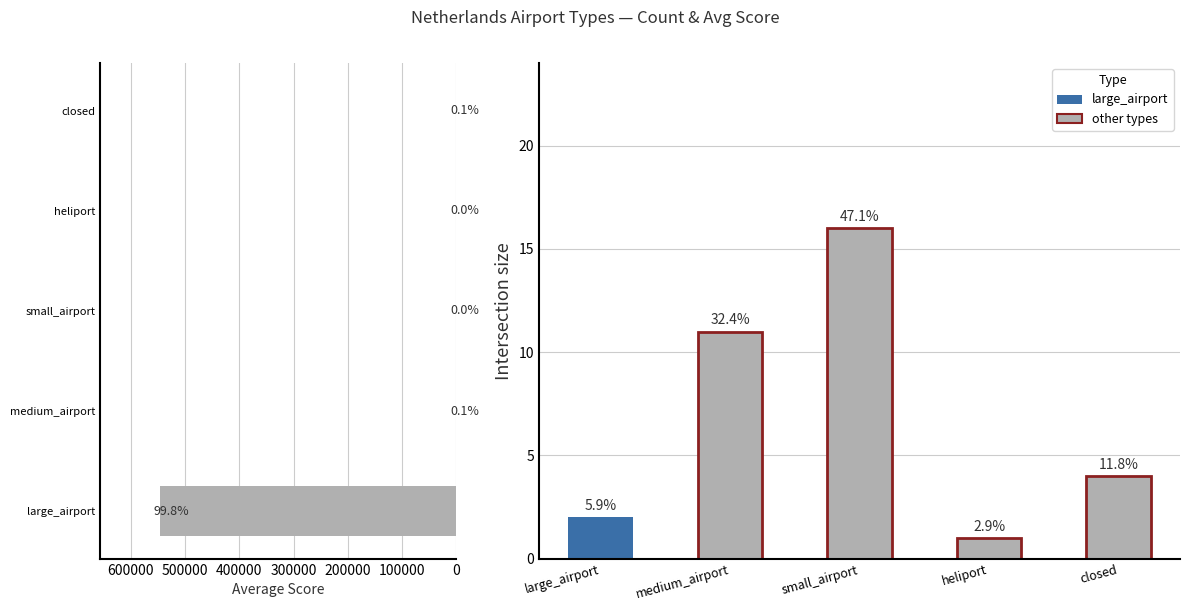

What is the sum of all Avg score values?

548244.9